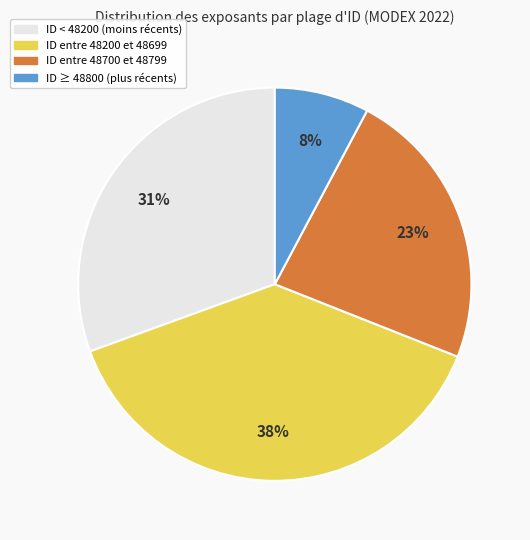

To the nearest percent, what is the average slice percentage?

25%